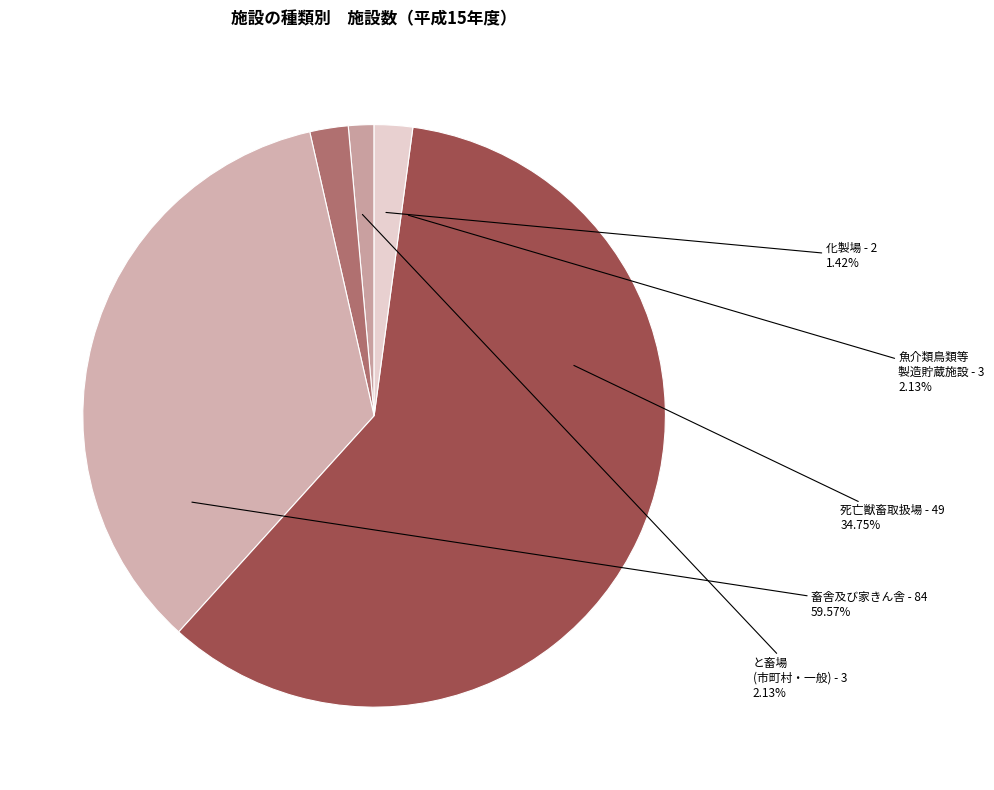

To the nearest percent, what percentage of the pie is 死亡獣畜取扱場?

35%